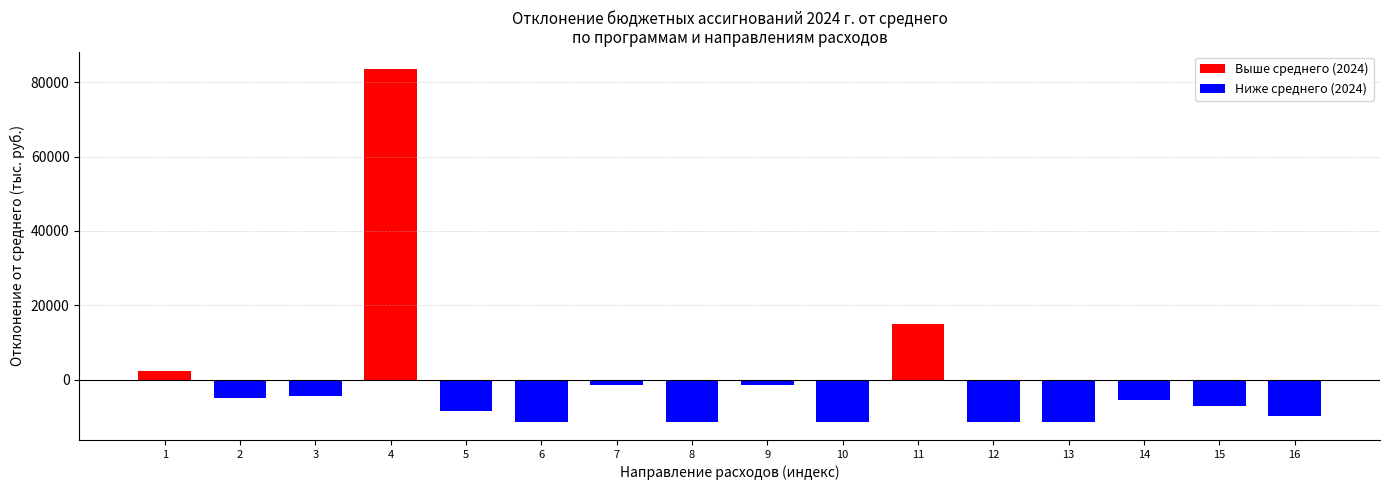

What is the sum of all Выше среднего (2024) values?

100619.1